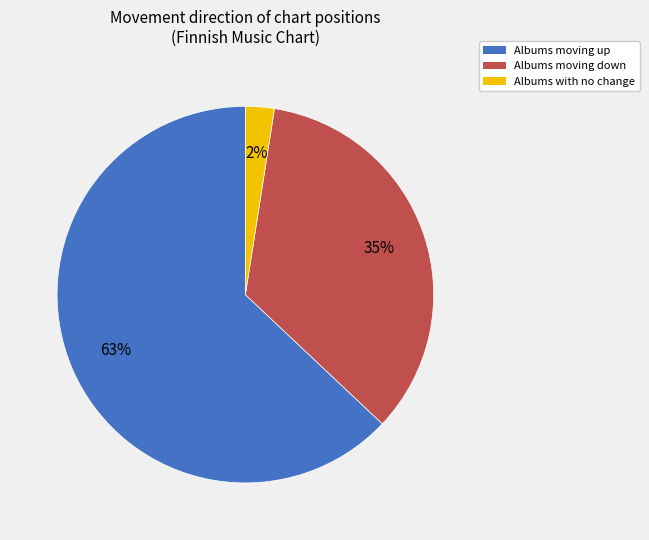

Which slice represents more than half of the pie?

Albums moving up